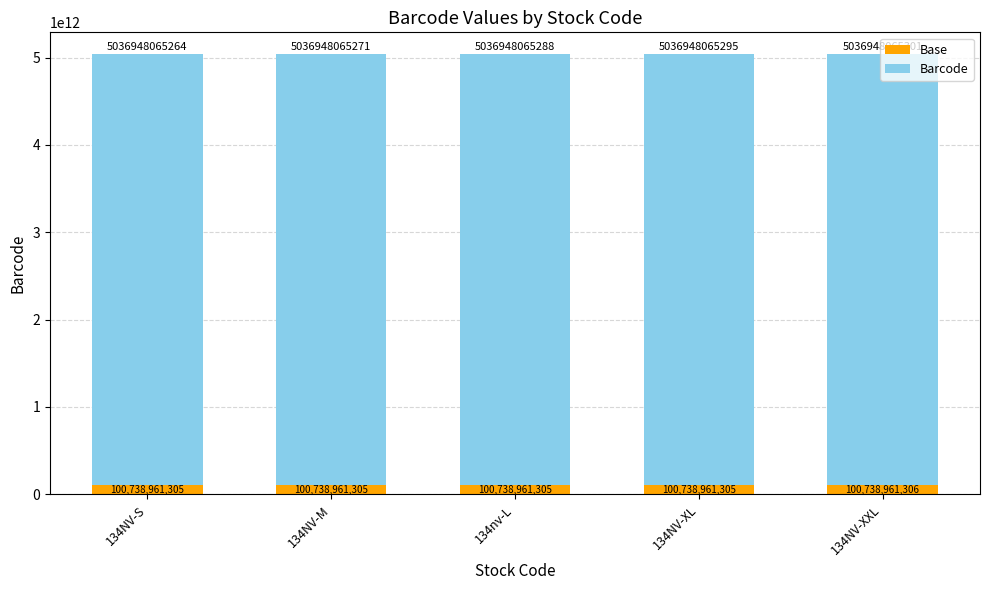

The value of Base at 134NV-XL is 100738961305.9. True or false?

True